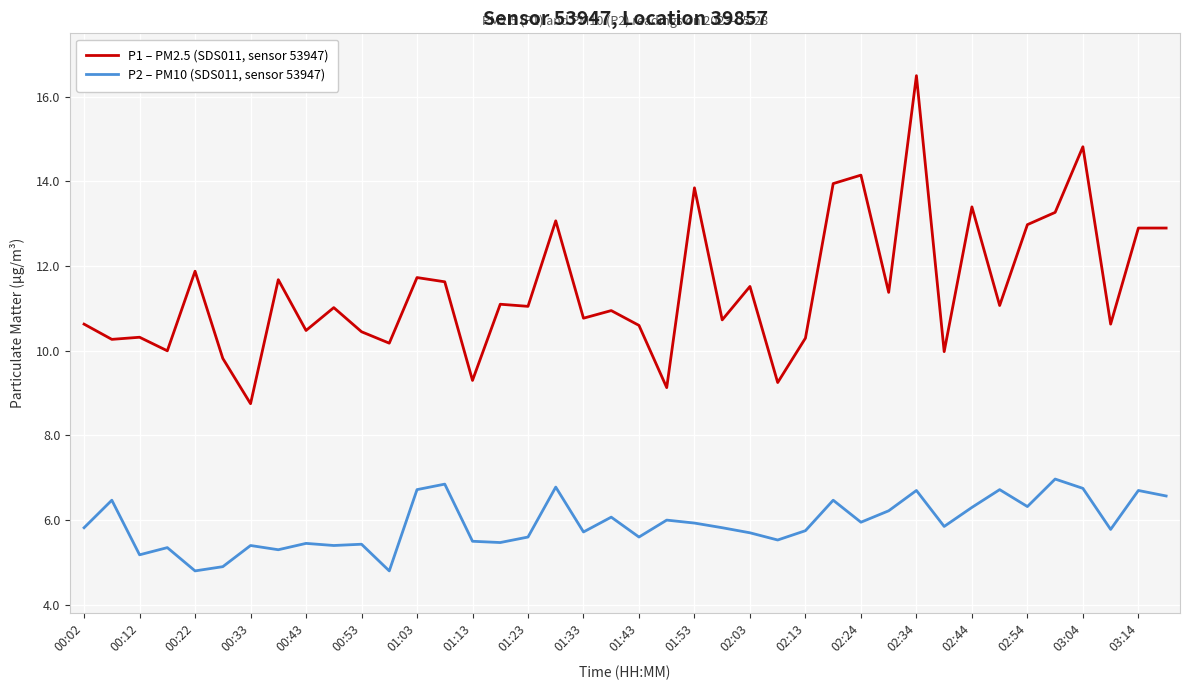

List the series in order of their peak value, lowest first.

P2 – PM10 (SDS011, sensor 53947), P1 – PM2.5 (SDS011, sensor 53947)